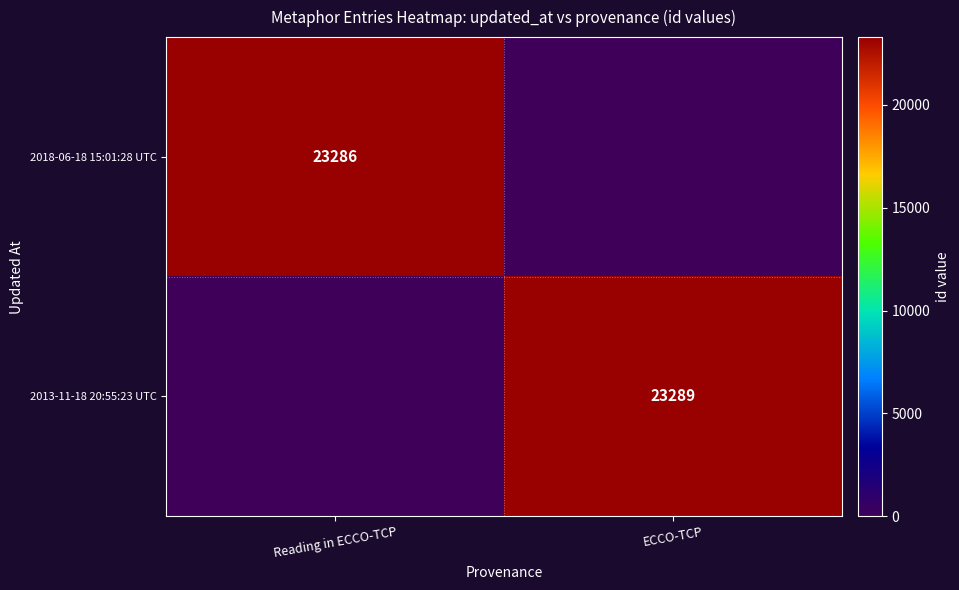

Count the number of data series in this chart.

2